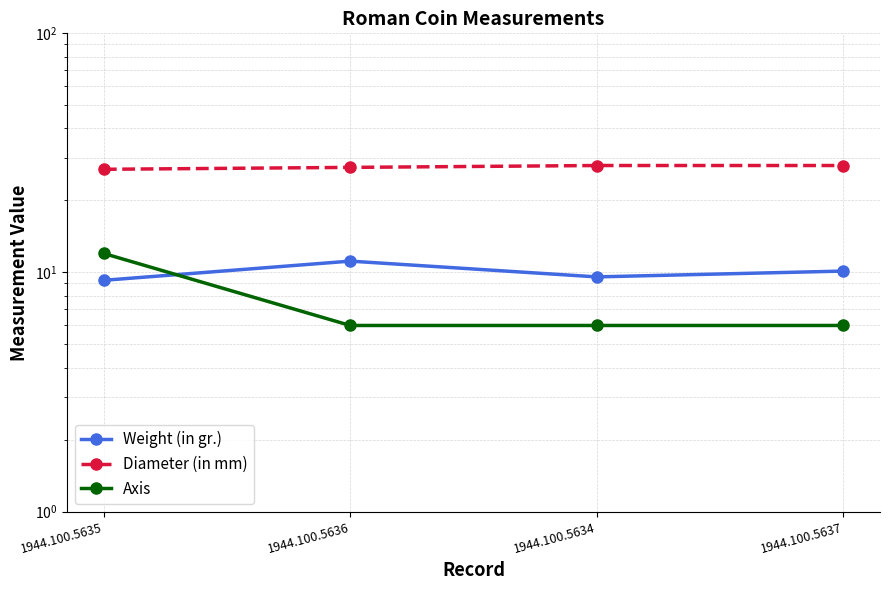

Is it true that Weight (in gr.) equals 7.5 at 1944.100.5636?

False